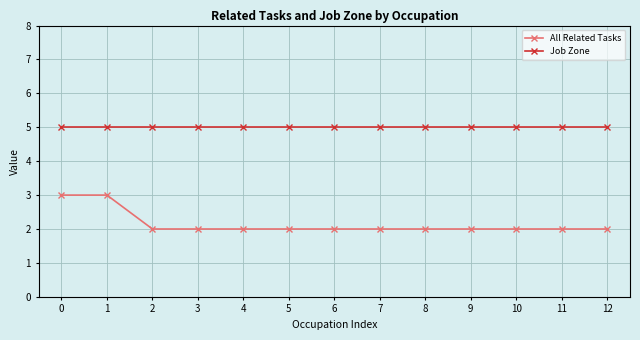

List the series in order of their overall mean, lowest first.

All Related Tasks, Job Zone